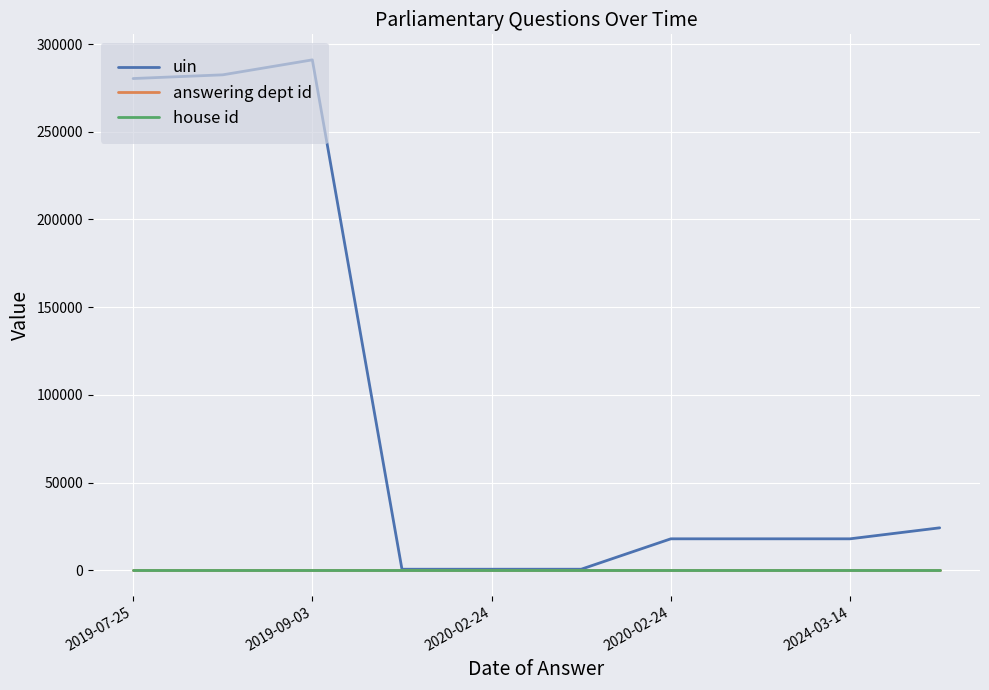

Which series has the largest total across all categories?

uin